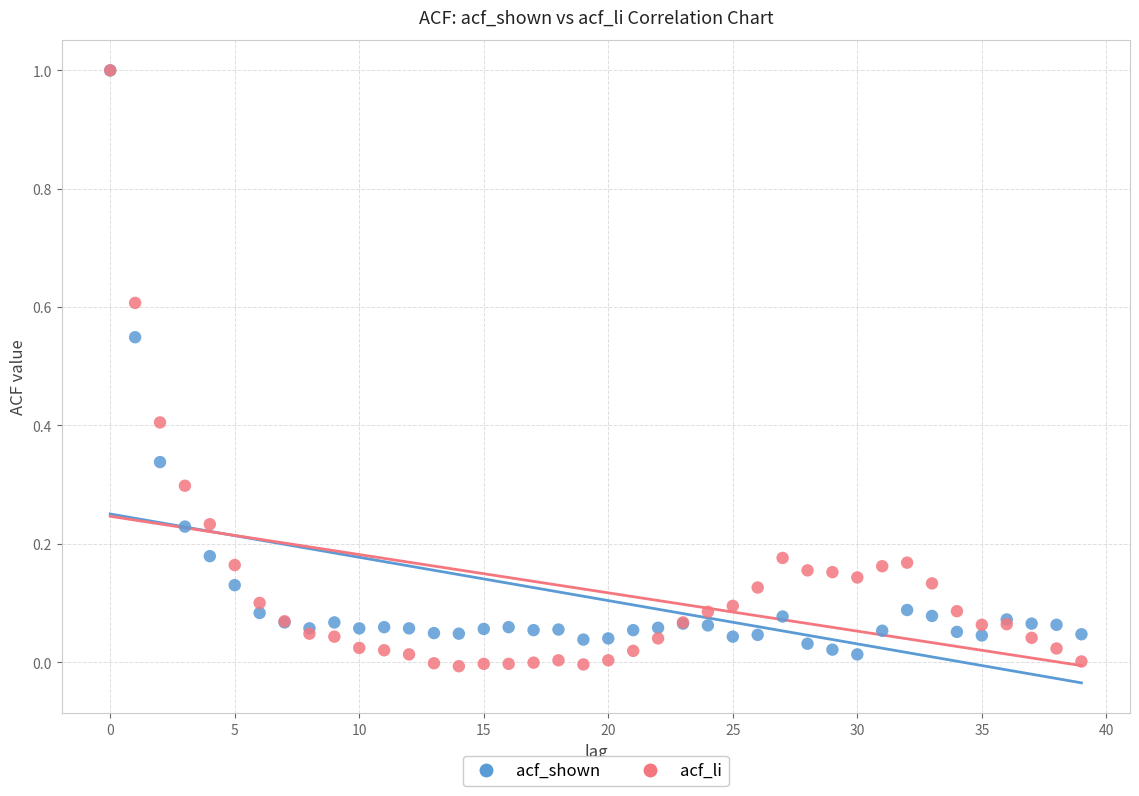

Which series has the largest Y range (max minus min)?

acf_li